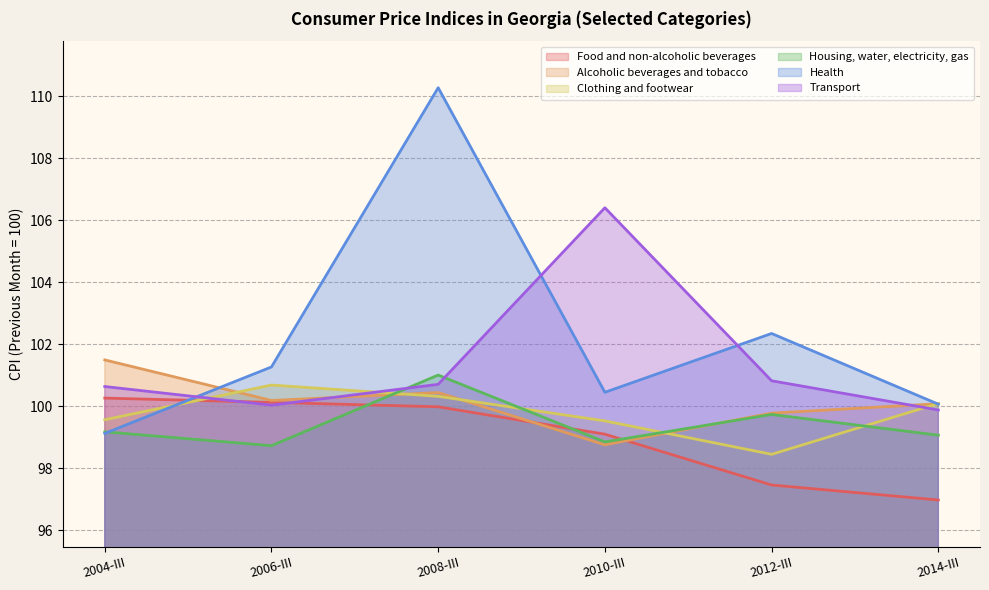

What position from the right is 2006-III?

5